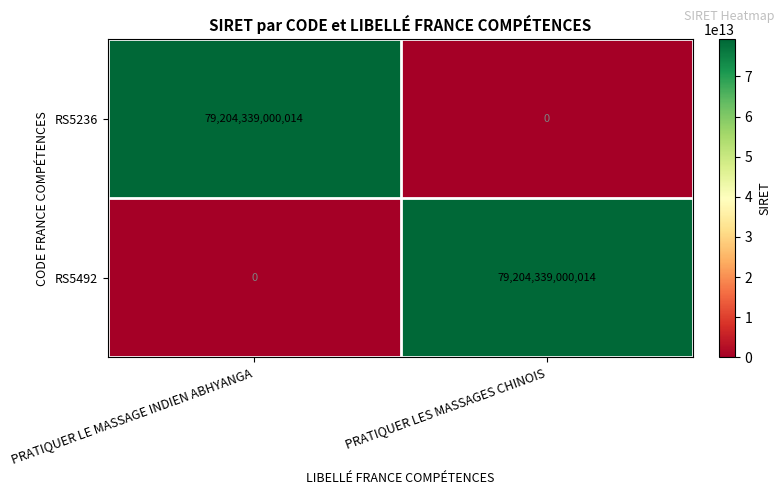

How many series are shown in this chart?

2